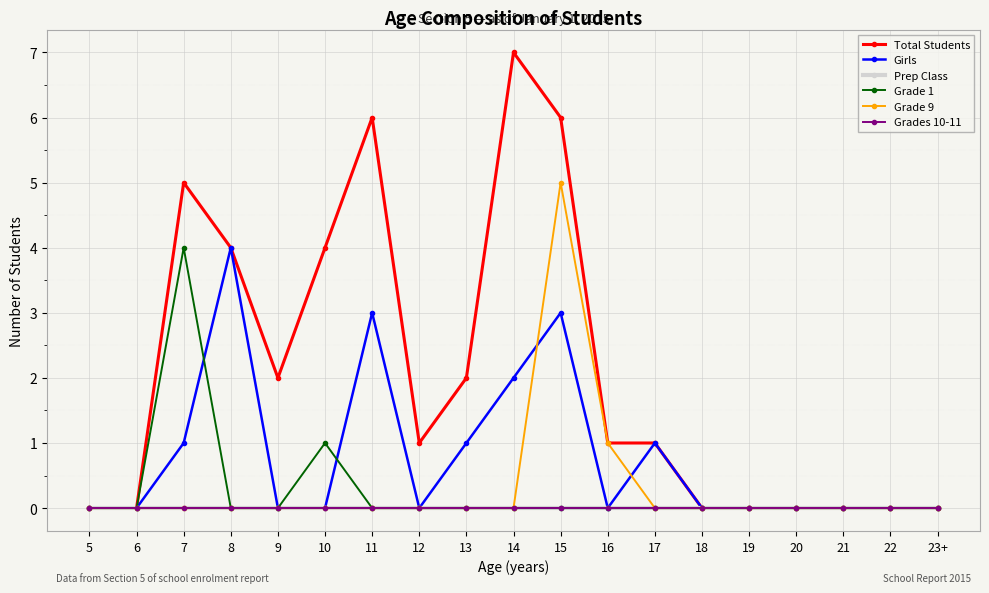

Count the Total Students values in the range 0 to 4.

15